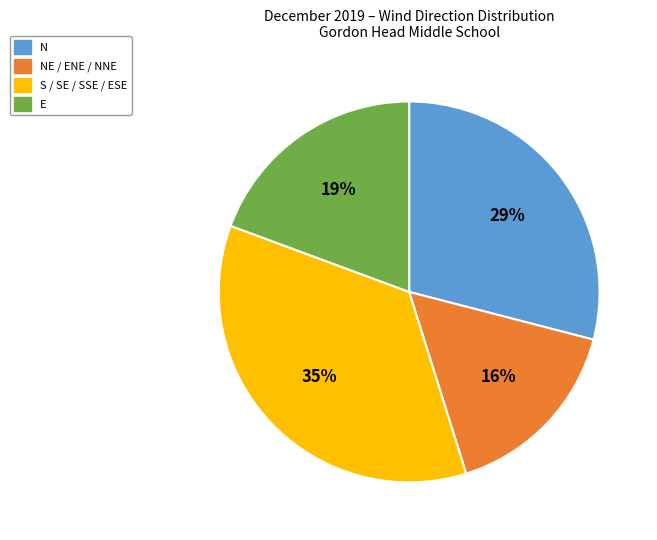

Which category has the smallest portion of the pie?

NE / ENE / NNE